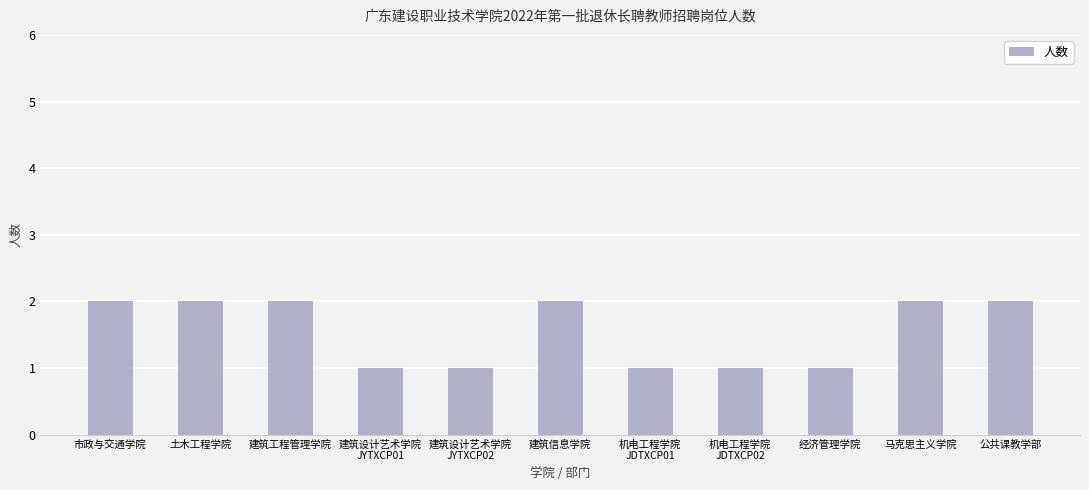

How many values are below 2?

5